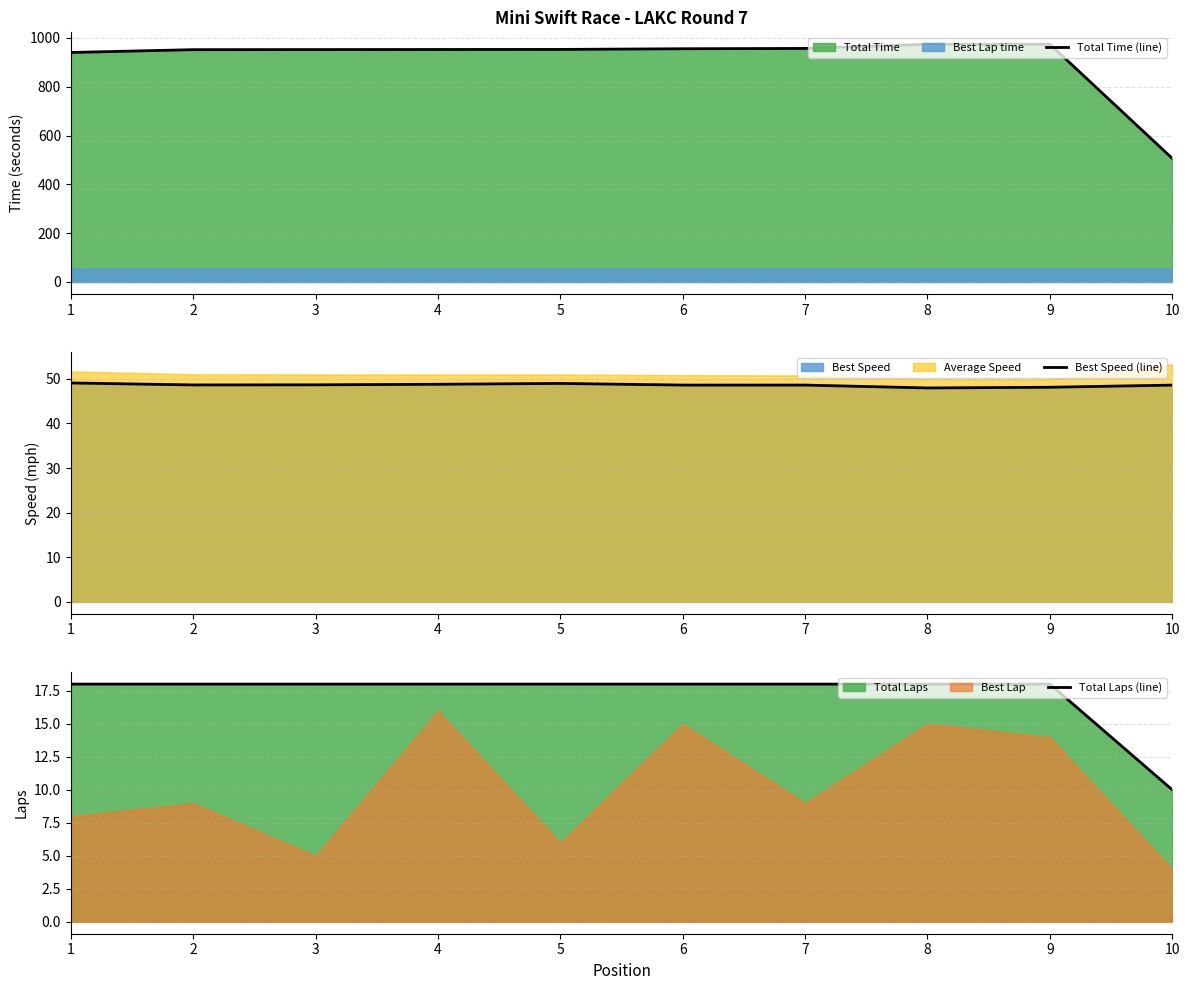

Rank the series at 10 from lowest to highest value.

Total Laps (line), Best Speed (line), Total Time (line)